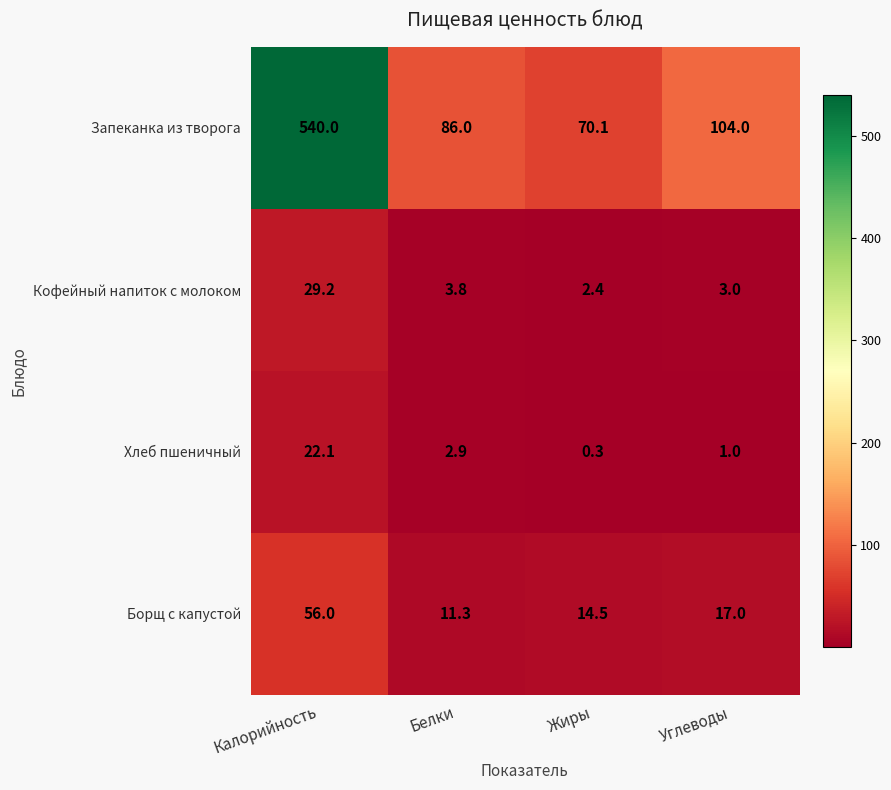

Between Калорийность and Углеводы, which series saw the biggest shift?

Запеканка из творога